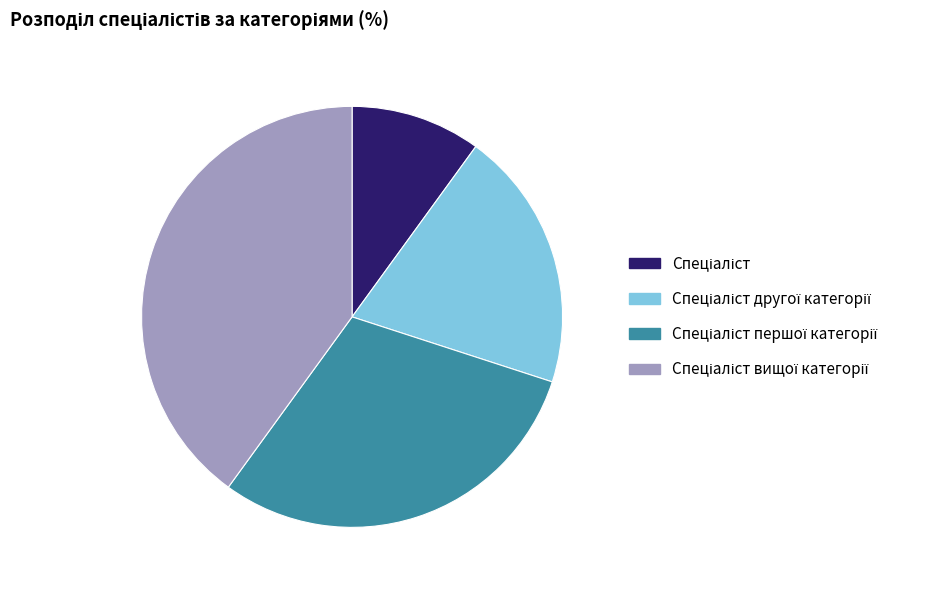

Is there any slice that represents more than half of the pie?

No